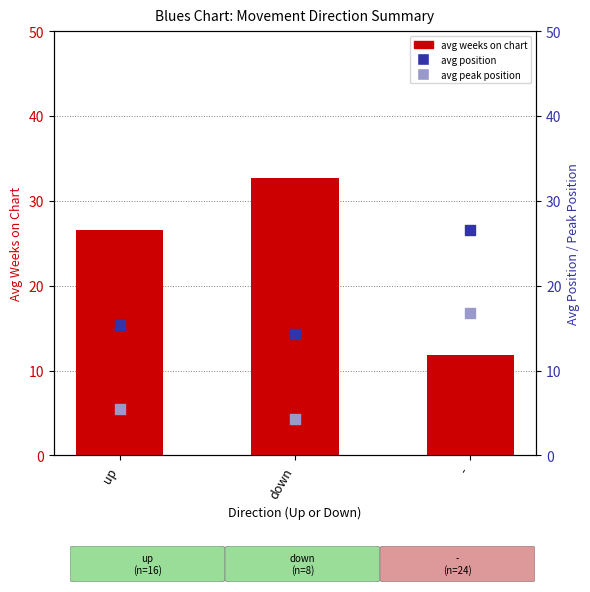

At how many categories does at least one series exceed 5?

3